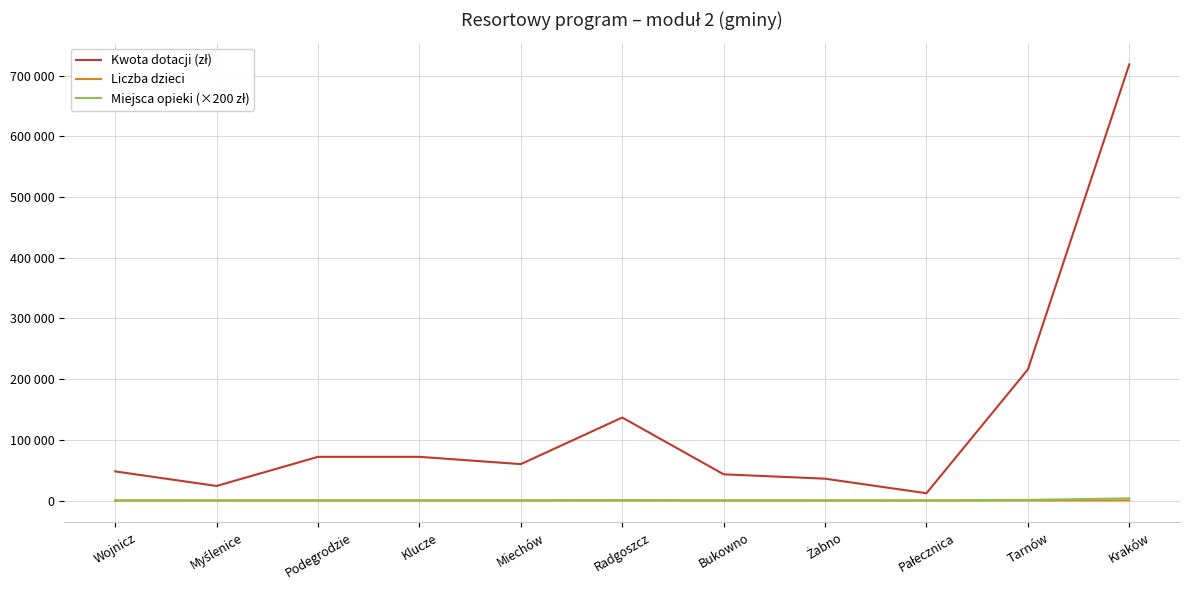

Does the chart display data point markers on the line(s)?

No